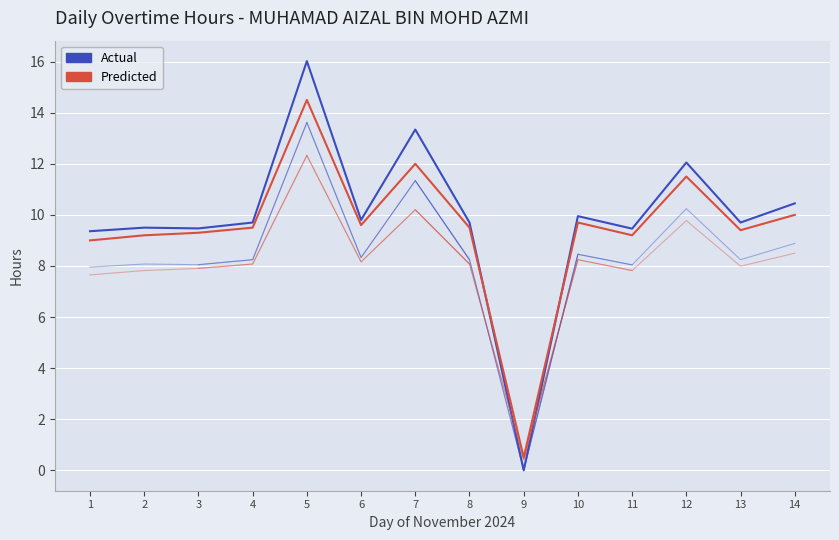

Which has a higher value, 14 or 11?

14